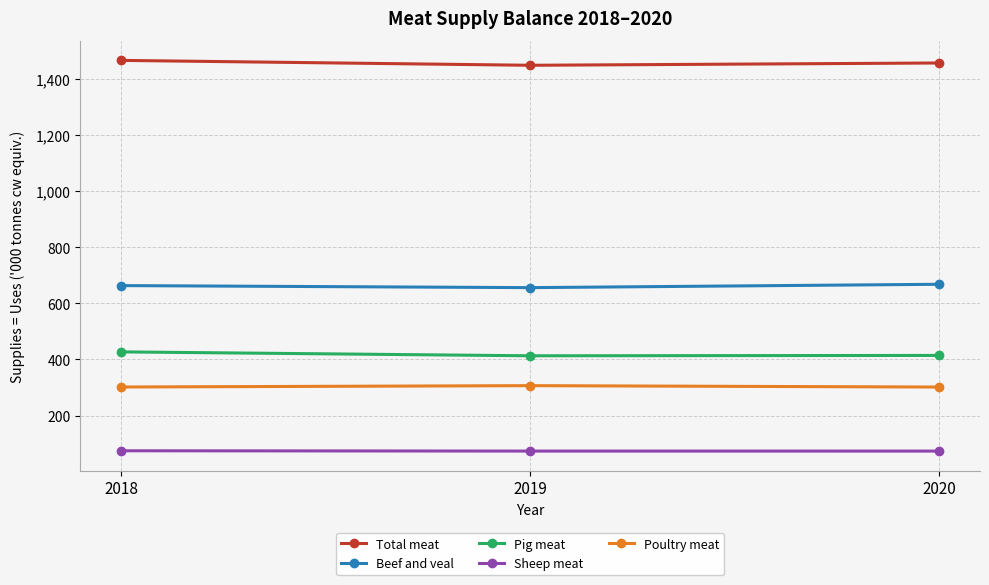

What is the sum of all Total meat values?

4372.2